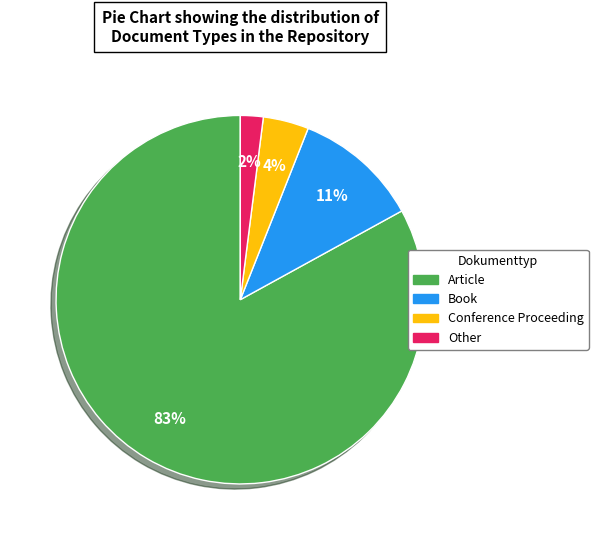

Rank the categories by value from lowest to highest.

Other, Conference Proceeding, Book, Article